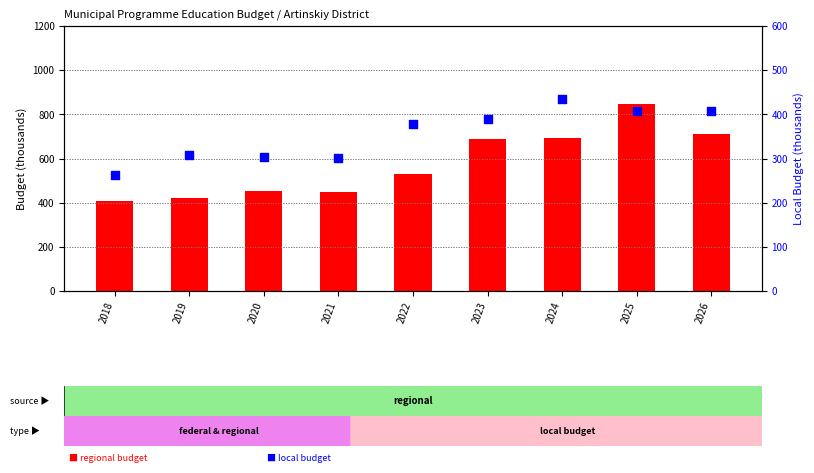

Which series has the widest spread of Y values?

regional budget